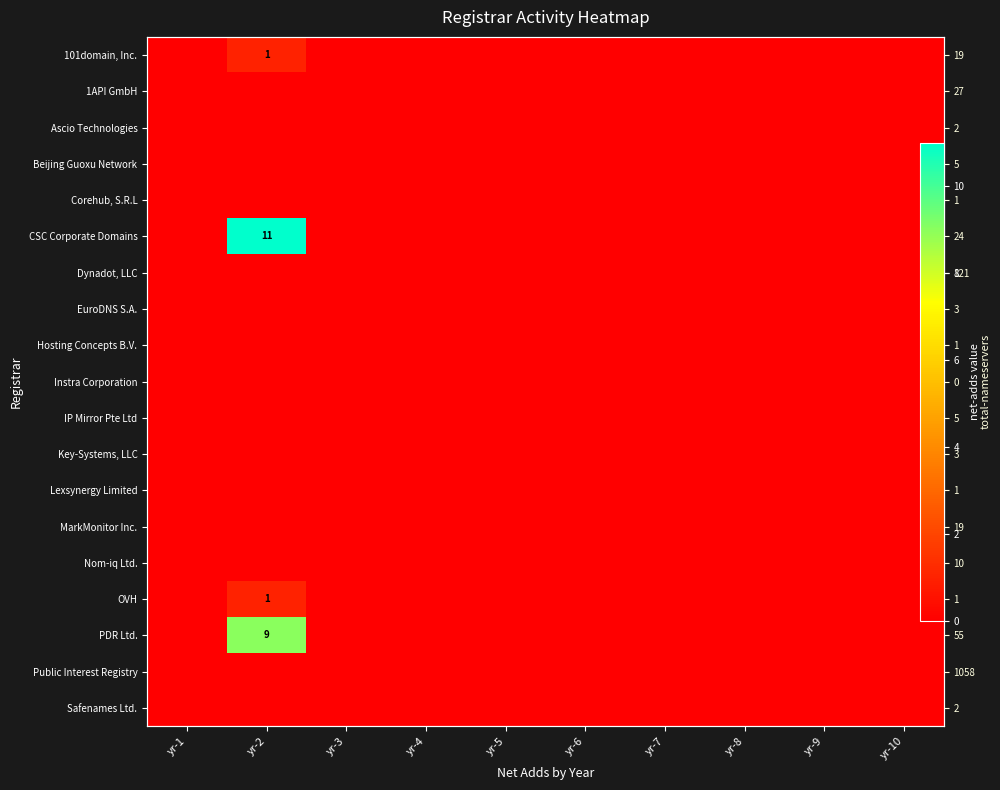

Count the number of categories in the chart.

10